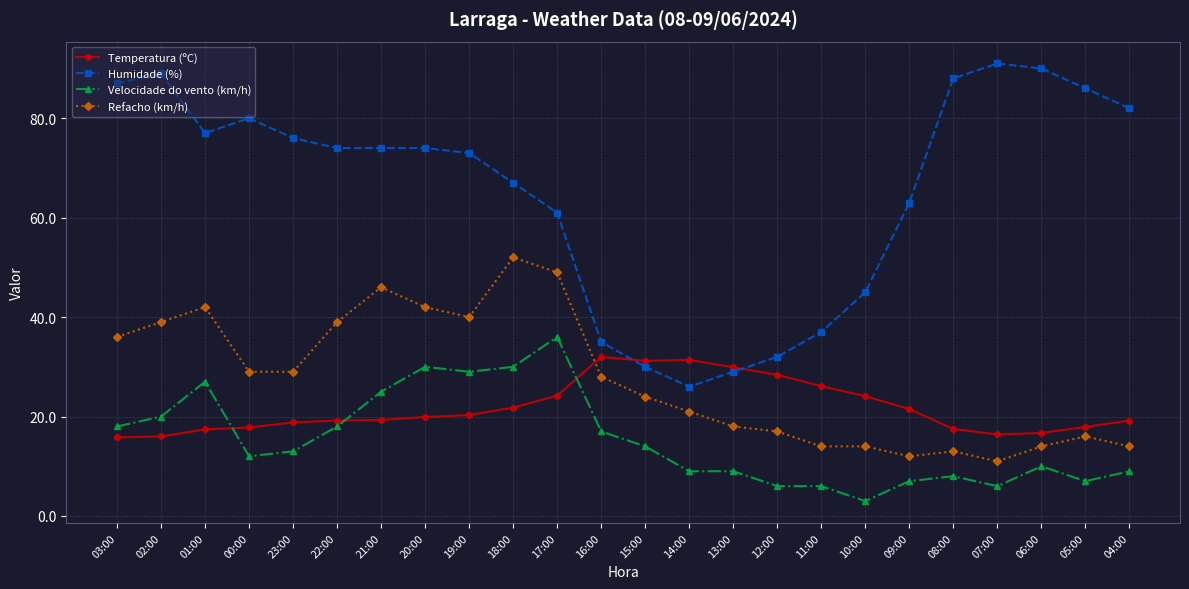

True or false: Velocidade do vento (km/h) and Humidade (%) cross at least once.

False